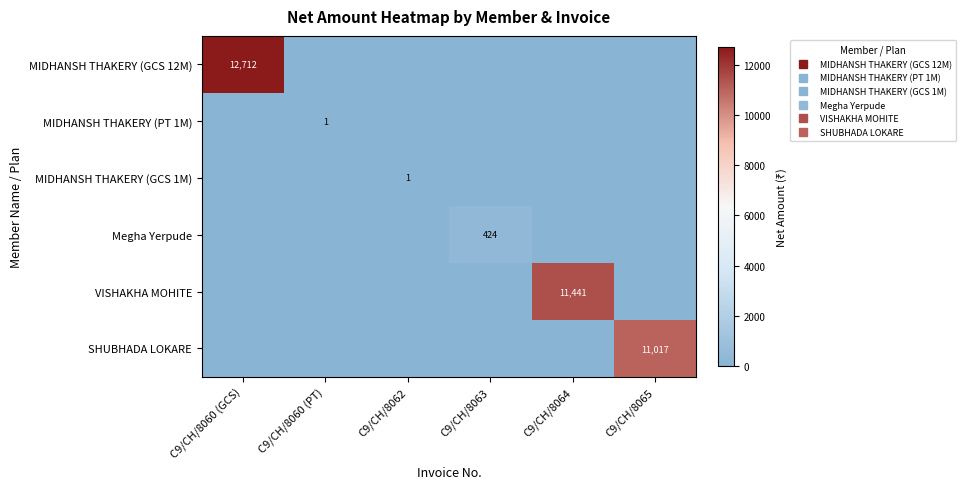

What is the greatest value displayed?

12711.9